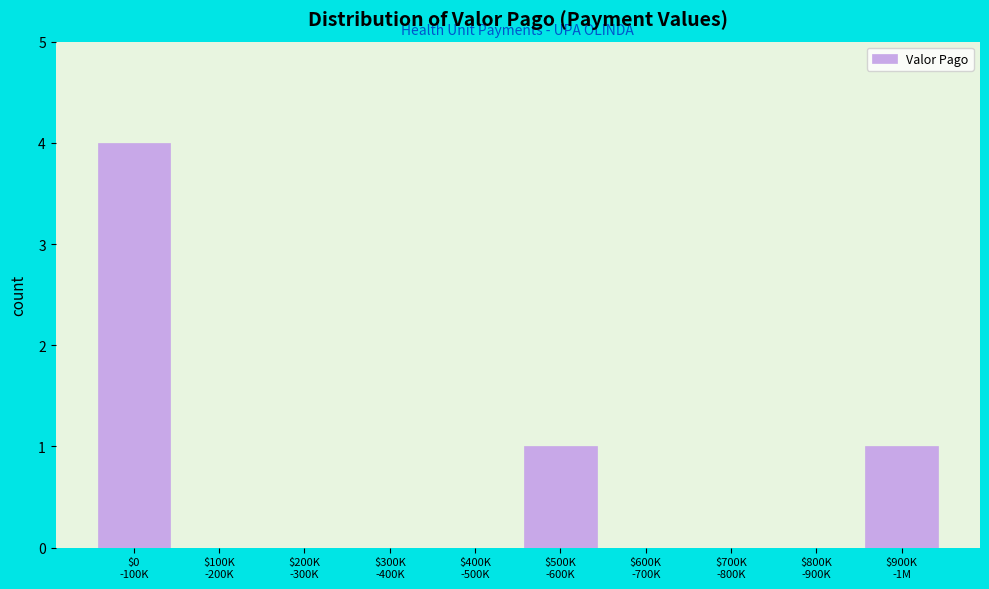

What is the sum of all values?

6